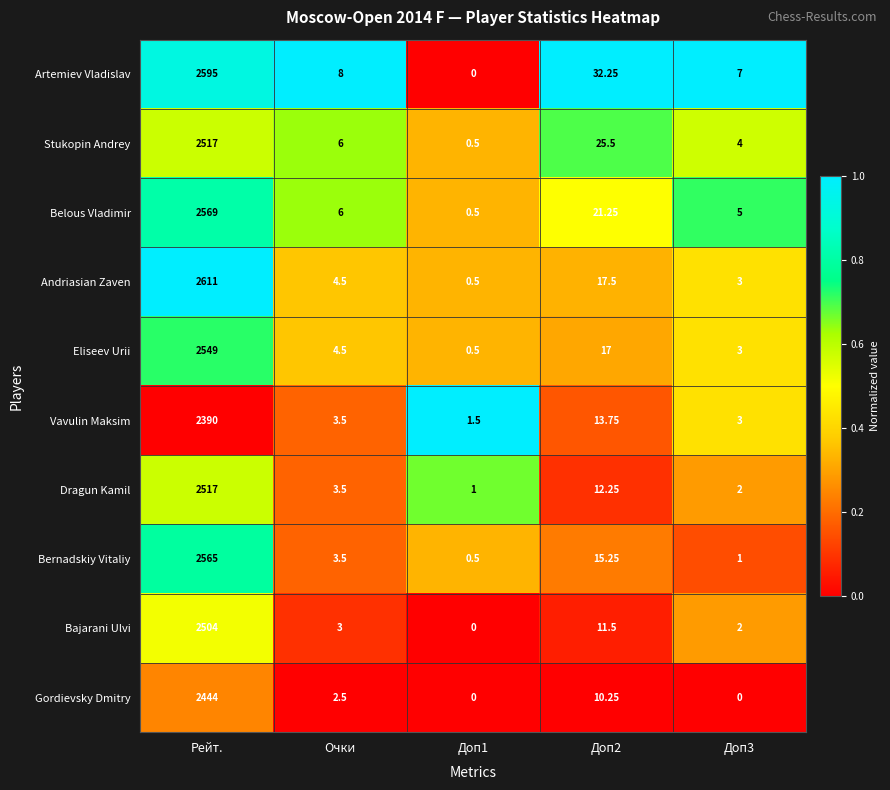

Which series has the largest range (max minus min)?

Andriasian Zaven